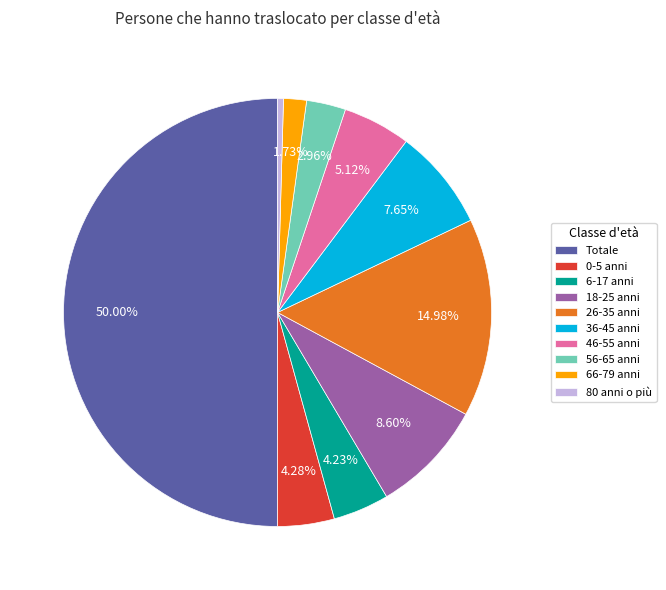

How much of the chart is everything except Totale?

50.0%